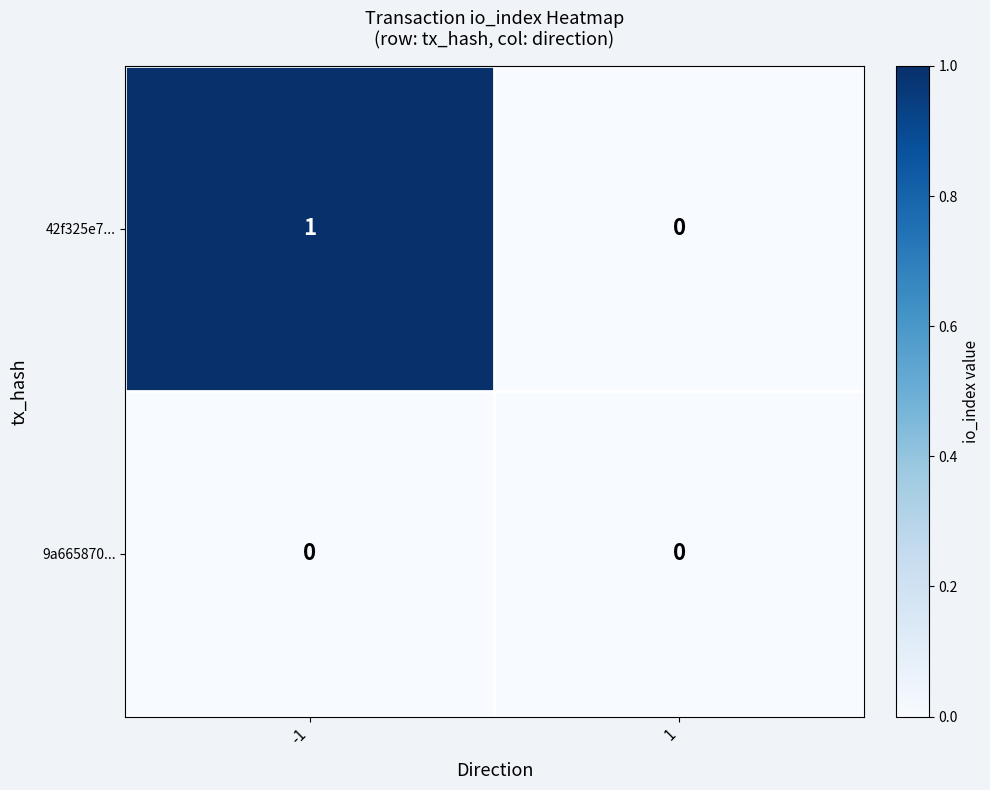

Reading left to right, transcribe all the data shown in this chart.

42f325e7...: 1	0
9a665870...: 0	0